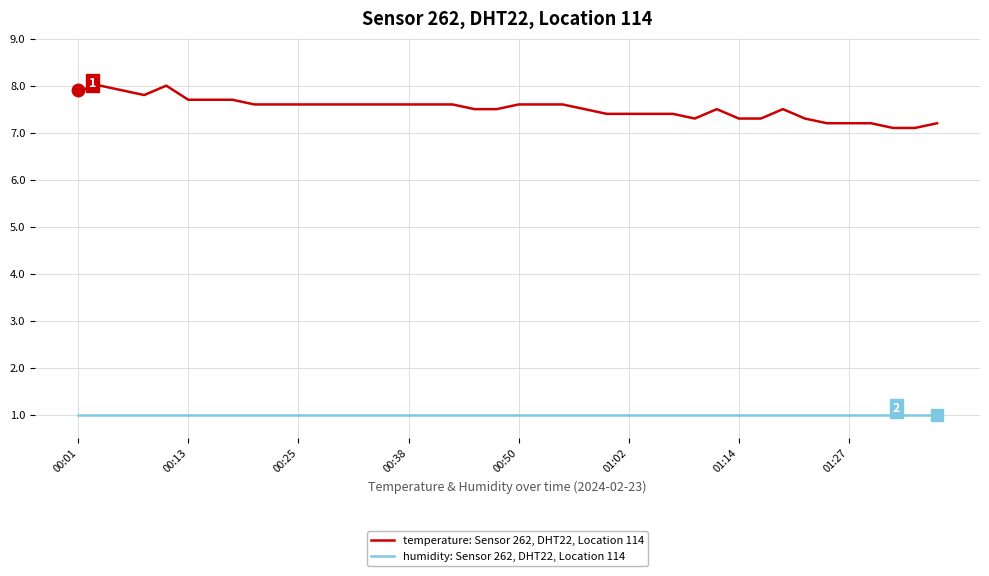

How many temperature: Sensor 262, DHT22, Location 114 values are between 7 and 8?

40